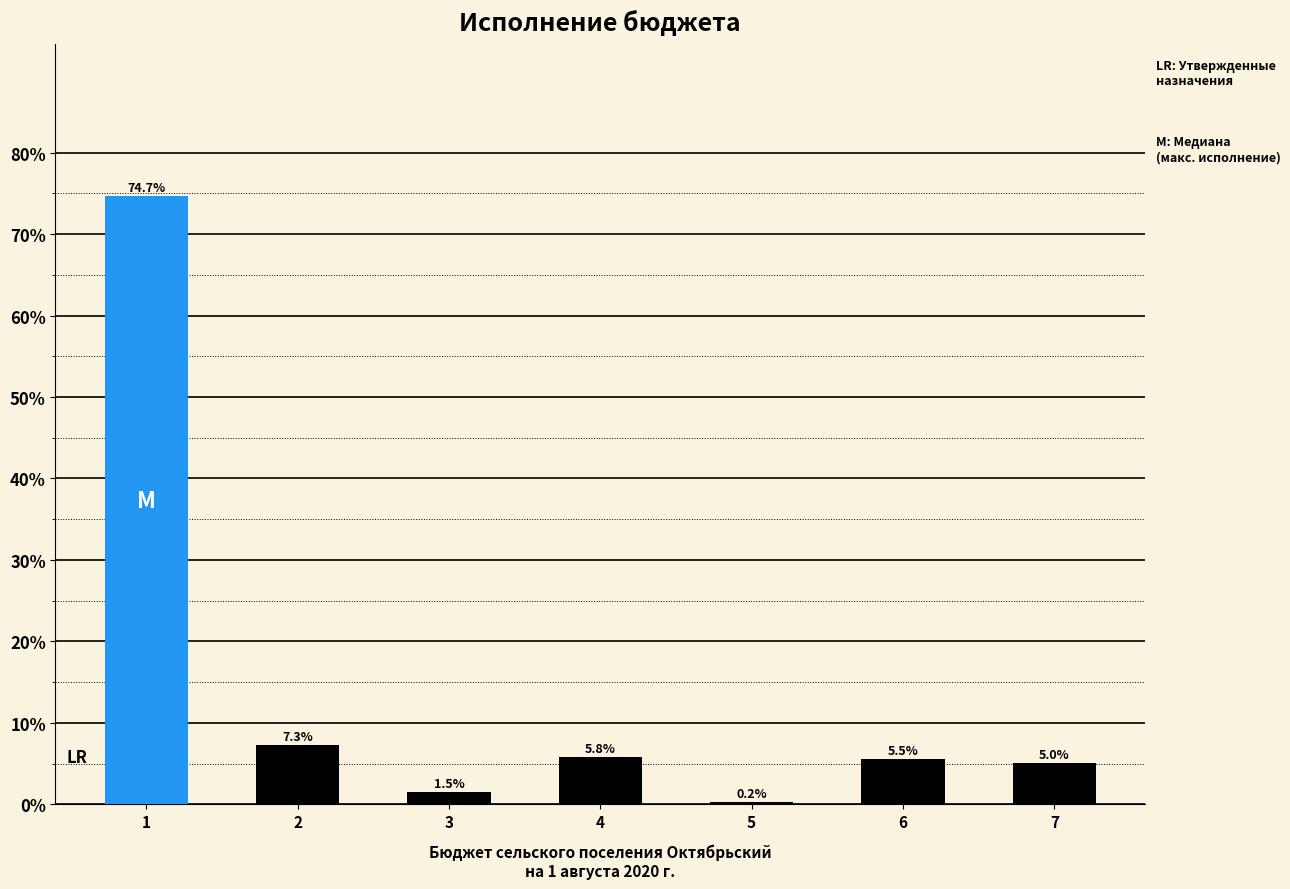

Reading right to left, what are all the values shown in this chart?

7=5.0	6=5.5	5=0.2	4=5.8	3=1.5	2=7.3	1=74.7